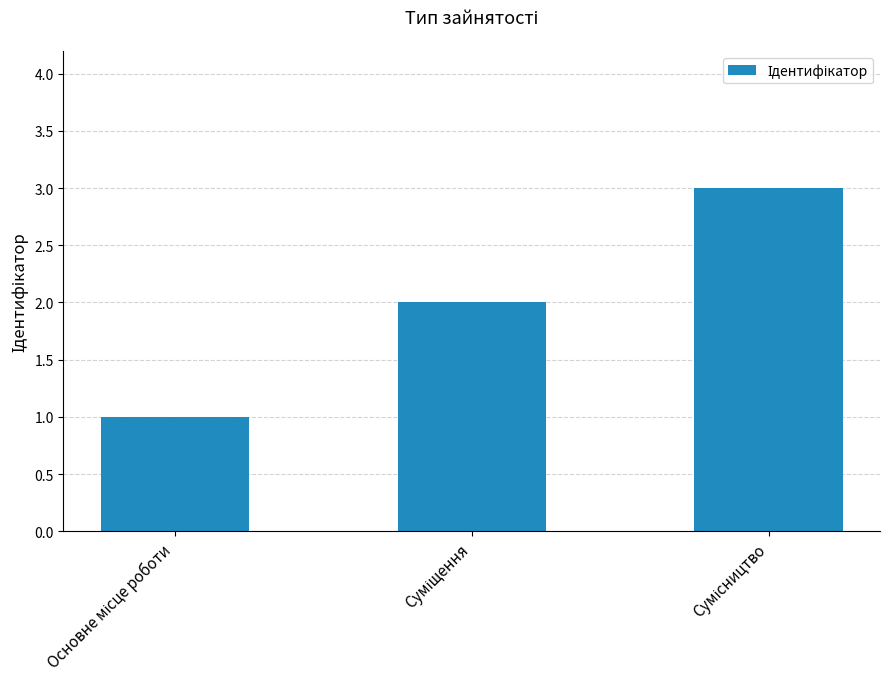

How many data points does each series have?

3